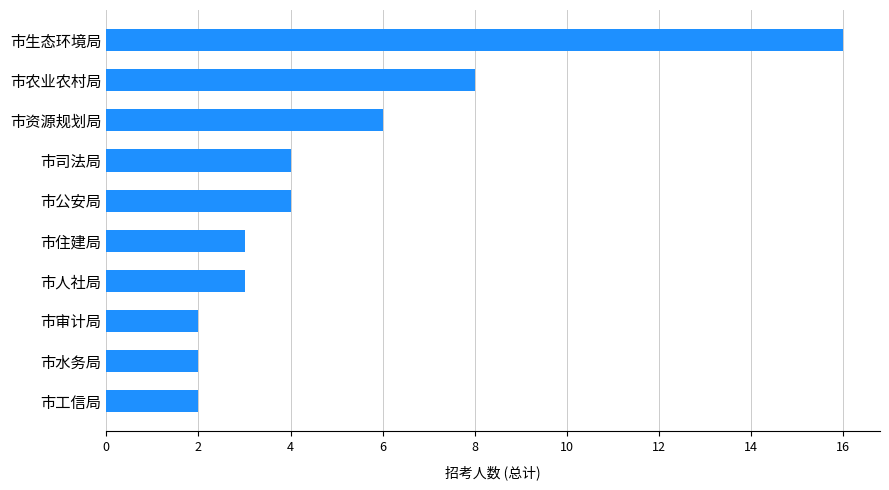

The value at 市人社局 is 3. True or false?

True